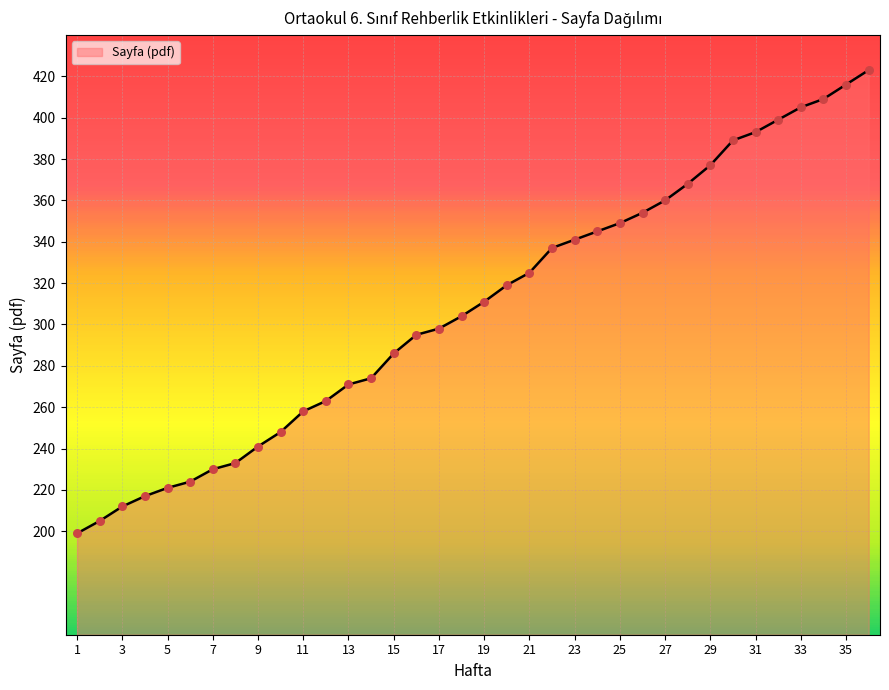

What is the greatest value displayed?

423